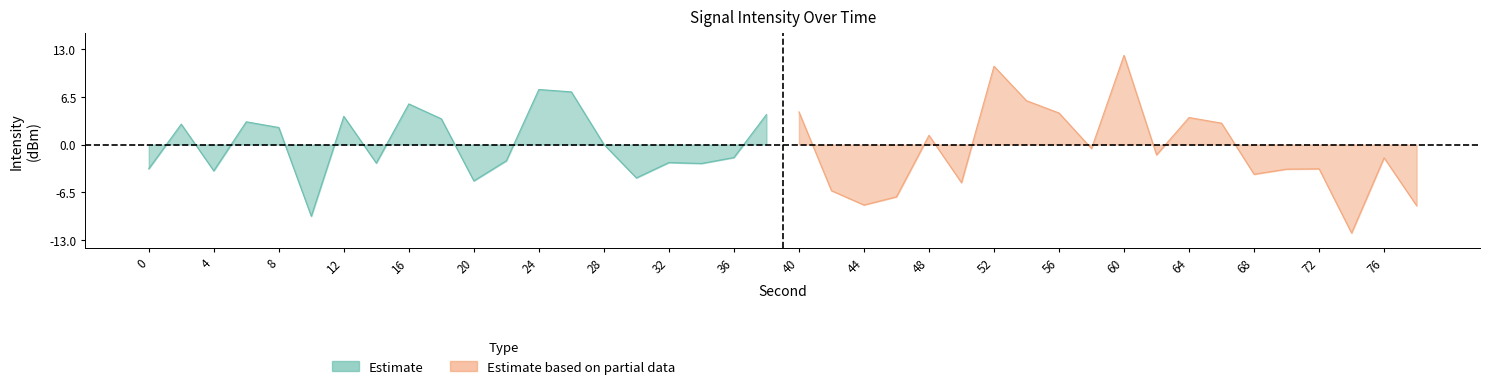

Reading right to left, extract all data points from this chart.

Estimate: 4.1	-1.8	-2.6	-2.4	-4.5	0.0	7.2	7.5	-2.2	-4.9	3.5	5.5	-2.5	3.8	-9.7	2.3	3.1	-3.6	2.8	-3.3
Estimate based on partial data: -8.3	-1.8	-12.0	-3.3	-3.3	-4.0	2.9	3.7	-1.4	12.1	-0.5	4.3	6.0	10.7	-5.2	1.3	-7.1	-8.2	-6.3	4.4